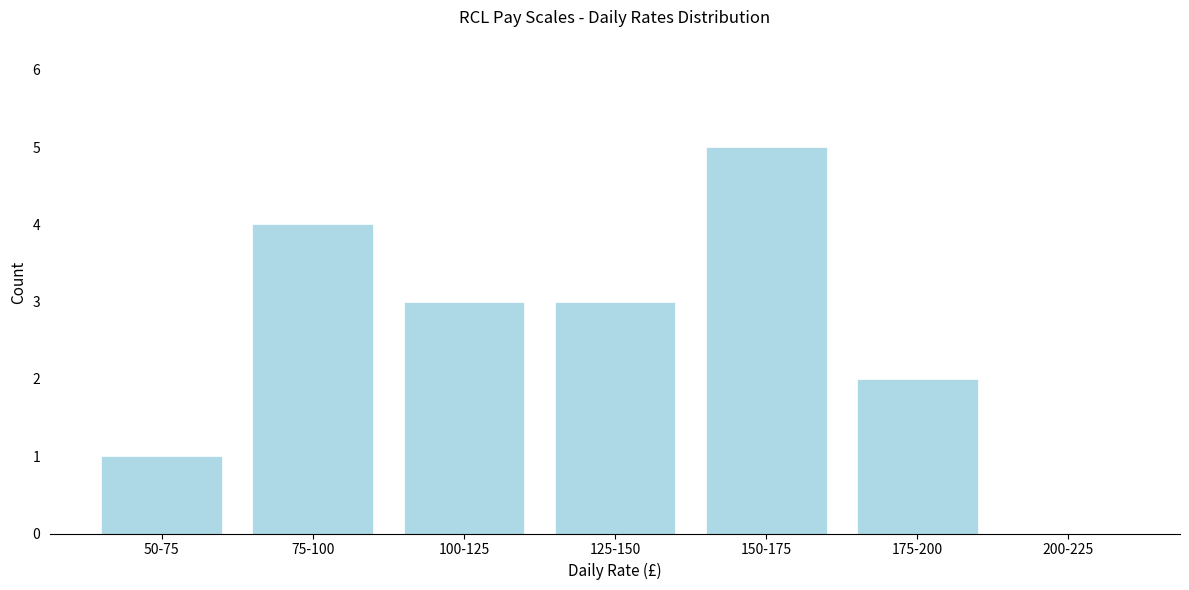

Reading left to right, transcribe all the data shown in this chart.

50-75=1	75-100=4	100-125=3	125-150=3	150-175=5	175-200=2	200-225=0